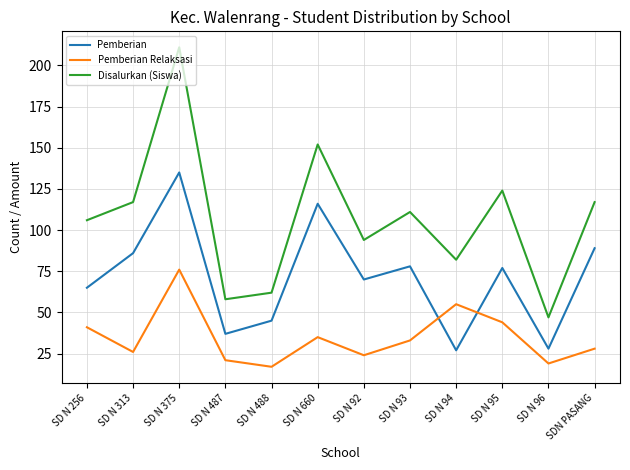

What is the difference between the Disalurkan (Siswa) values at SD N 95 and SD N 93?

13